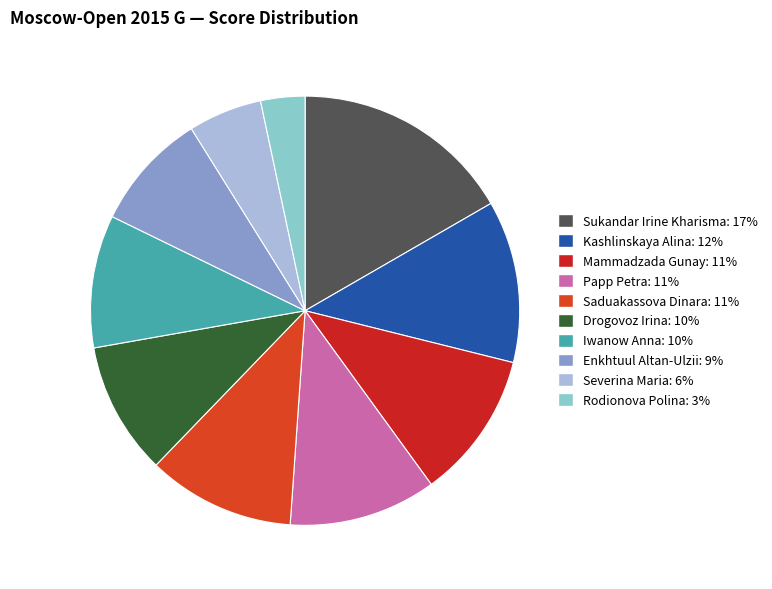

Which has a higher value, Kashlinskaya Alina or Iwanow Anna?

Kashlinskaya Alina